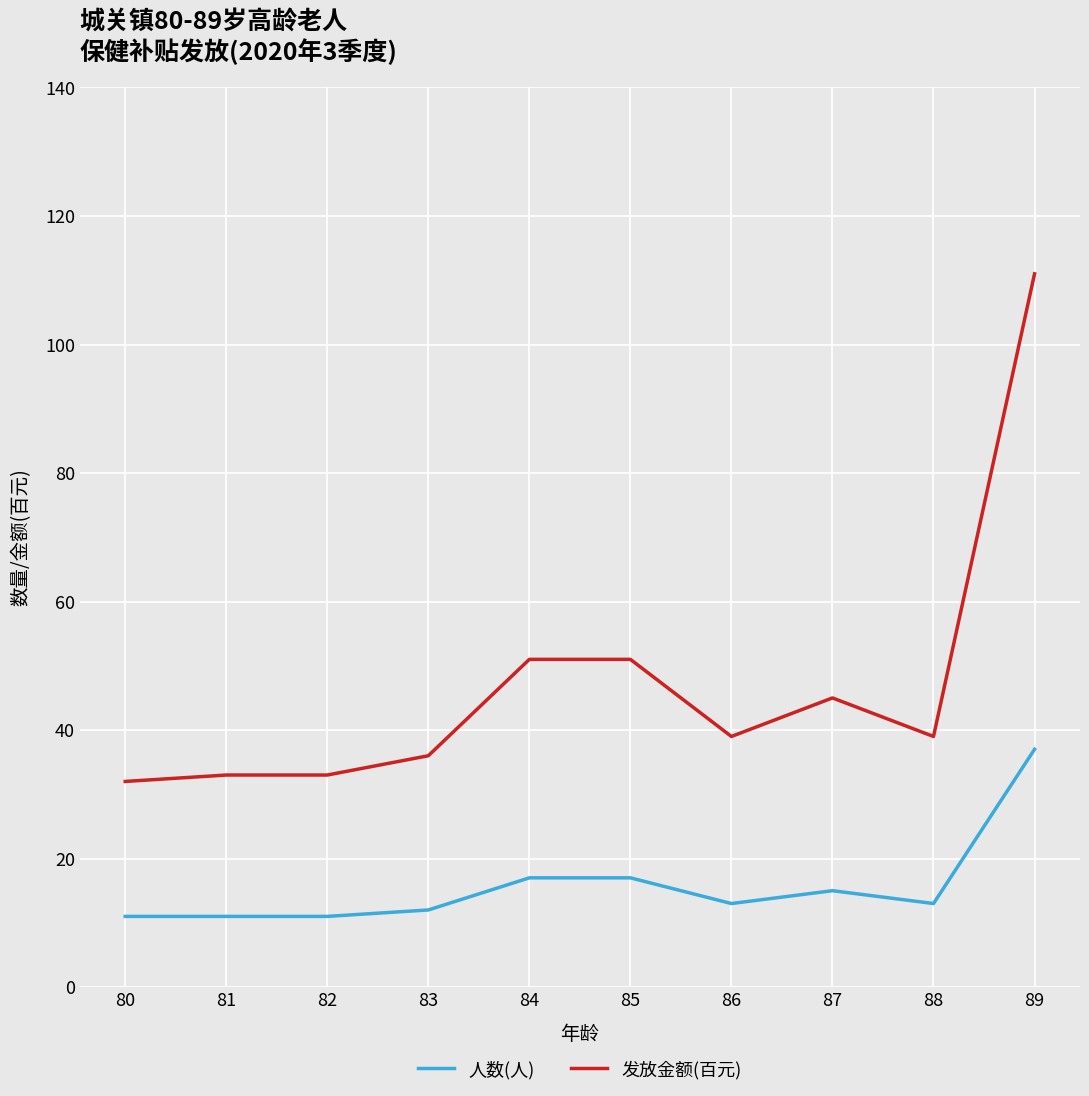

Rank the series by their maximum value, from highest to lowest.

发放金额(百元), 人数(人)